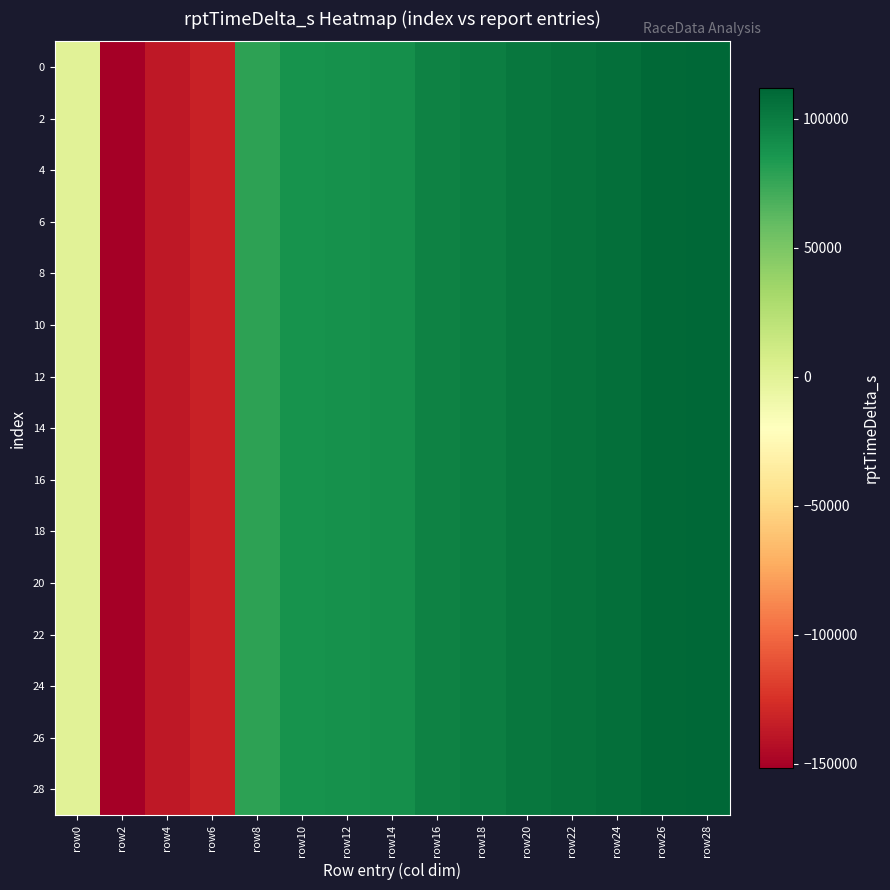

Reading left to right, what are all the values shown in this chart?

0: row0=0	row2=-151634	row4=-138209	row6=-132881	row8=78512	row10=87380	row12=88517	row14=89728	row16=97023	row18=99327	row20=102944	row22=104876	row24=107098	row26=110637	row28=111693
2: row0=0	row2=-151634	row4=-138209	row6=-132881	row8=78512	row10=87380	row12=88517	row14=89728	row16=97023	row18=99327	row20=102944	row22=104876	row24=107098	row26=110637	row28=111693
4: row0=0	row2=-151634	row4=-138209	row6=-132881	row8=78512	row10=87380	row12=88517	row14=89728	row16=97023	row18=99327	row20=102944	row22=104876	row24=107098	row26=110637	row28=111693
6: row0=0	row2=-151634	row4=-138209	row6=-132881	row8=78512	row10=87380	row12=88517	row14=89728	row16=97023	row18=99327	row20=102944	row22=104876	row24=107098	row26=110637	row28=111693
8: row0=0	row2=-151634	row4=-138209	row6=-132881	row8=78512	row10=87380	row12=88517	row14=89728	row16=97023	row18=99327	row20=102944	row22=104876	row24=107098	row26=110637	row28=111693
10: row0=0	row2=-151634	row4=-138209	row6=-132881	row8=78512	row10=87380	row12=88517	row14=89728	row16=97023	row18=99327	row20=102944	row22=104876	row24=107098	row26=110637	row28=111693
12: row0=0	row2=-151634	row4=-138209	row6=-132881	row8=78512	row10=87380	row12=88517	row14=89728	row16=97023	row18=99327	row20=102944	row22=104876	row24=107098	row26=110637	row28=111693
14: row0=0	row2=-151634	row4=-138209	row6=-132881	row8=78512	row10=87380	row12=88517	row14=89728	row16=97023	row18=99327	row20=102944	row22=104876	row24=107098	row26=110637	row28=111693
16: row0=0	row2=-151634	row4=-138209	row6=-132881	row8=78512	row10=87380	row12=88517	row14=89728	row16=97023	row18=99327	row20=102944	row22=104876	row24=107098	row26=110637	row28=111693
18: row0=0	row2=-151634	row4=-138209	row6=-132881	row8=78512	row10=87380	row12=88517	row14=89728	row16=97023	row18=99327	row20=102944	row22=104876	row24=107098	row26=110637	row28=111693
20: row0=0	row2=-151634	row4=-138209	row6=-132881	row8=78512	row10=87380	row12=88517	row14=89728	row16=97023	row18=99327	row20=102944	row22=104876	row24=107098	row26=110637	row28=111693
22: row0=0	row2=-151634	row4=-138209	row6=-132881	row8=78512	row10=87380	row12=88517	row14=89728	row16=97023	row18=99327	row20=102944	row22=104876	row24=107098	row26=110637	row28=111693
24: row0=0	row2=-151634	row4=-138209	row6=-132881	row8=78512	row10=87380	row12=88517	row14=89728	row16=97023	row18=99327	row20=102944	row22=104876	row24=107098	row26=110637	row28=111693
26: row0=0	row2=-151634	row4=-138209	row6=-132881	row8=78512	row10=87380	row12=88517	row14=89728	row16=97023	row18=99327	row20=102944	row22=104876	row24=107098	row26=110637	row28=111693
28: row0=0	row2=-151634	row4=-138209	row6=-132881	row8=78512	row10=87380	row12=88517	row14=89728	row16=97023	row18=99327	row20=102944	row22=104876	row24=107098	row26=110637	row28=111693